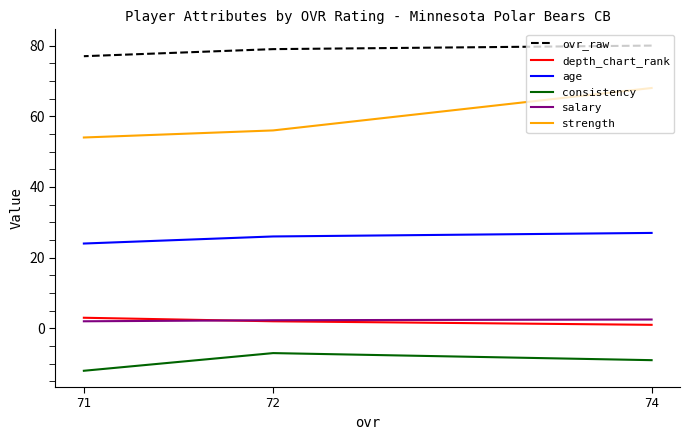

Is it true that depth_chart_rank equals 2.0 at 72?

True